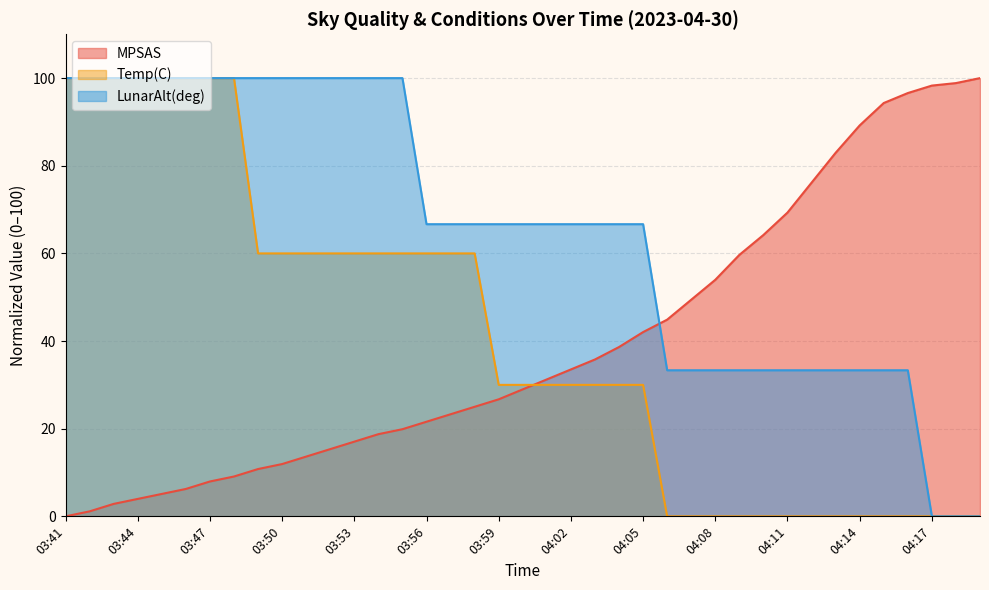

True or false: LunarAlt(deg) has more than 1 points higher than both neighbors.

False